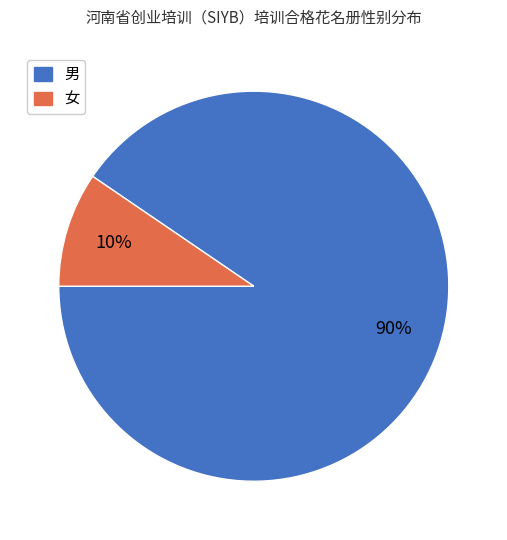

How many segments does this pie chart have?

2